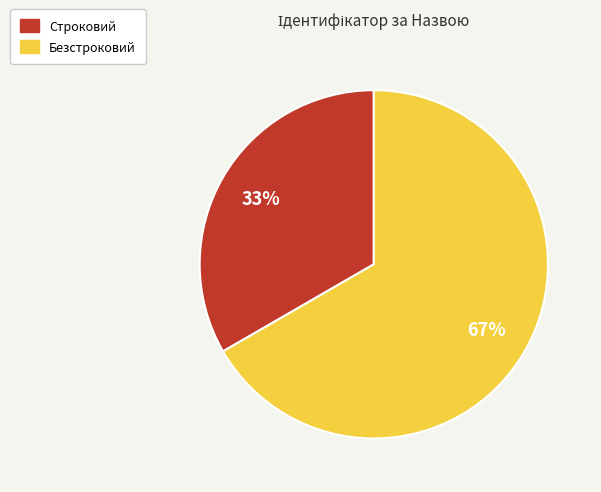

To the nearest percent, what is the average slice percentage?

50%